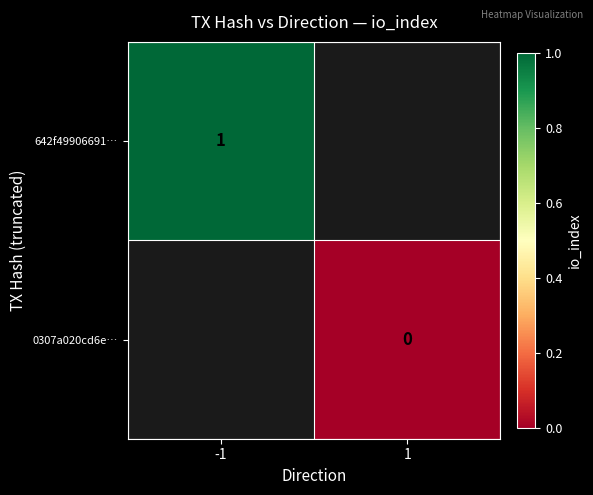

Rank the categories by 642f49906691… value from highest to lowest.

-1, 1